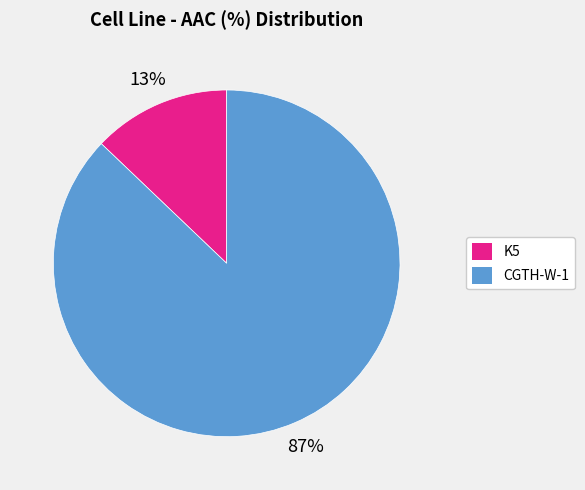

To the nearest percent, what is the difference between the K5 and CGTH-W-1 slice percentages?

74%